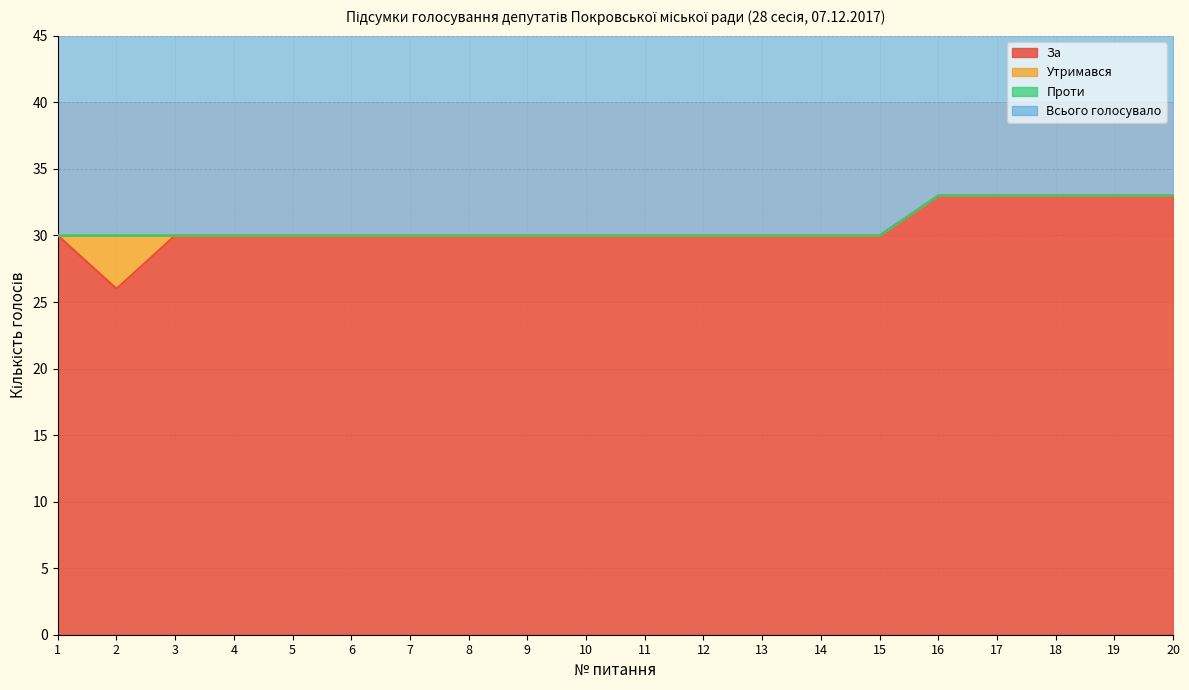

True or false: За has more than 0 interior local peaks.

False